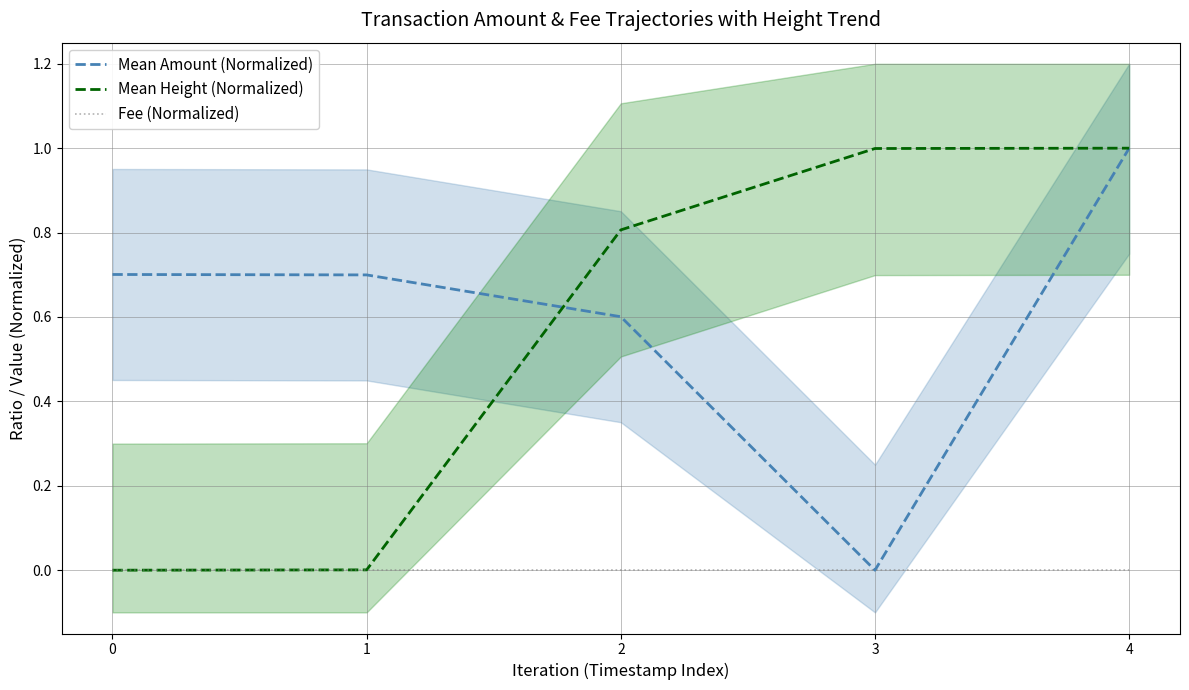

True or false: Mean Height (Normalized) has more than 2 interior local peaks.

False